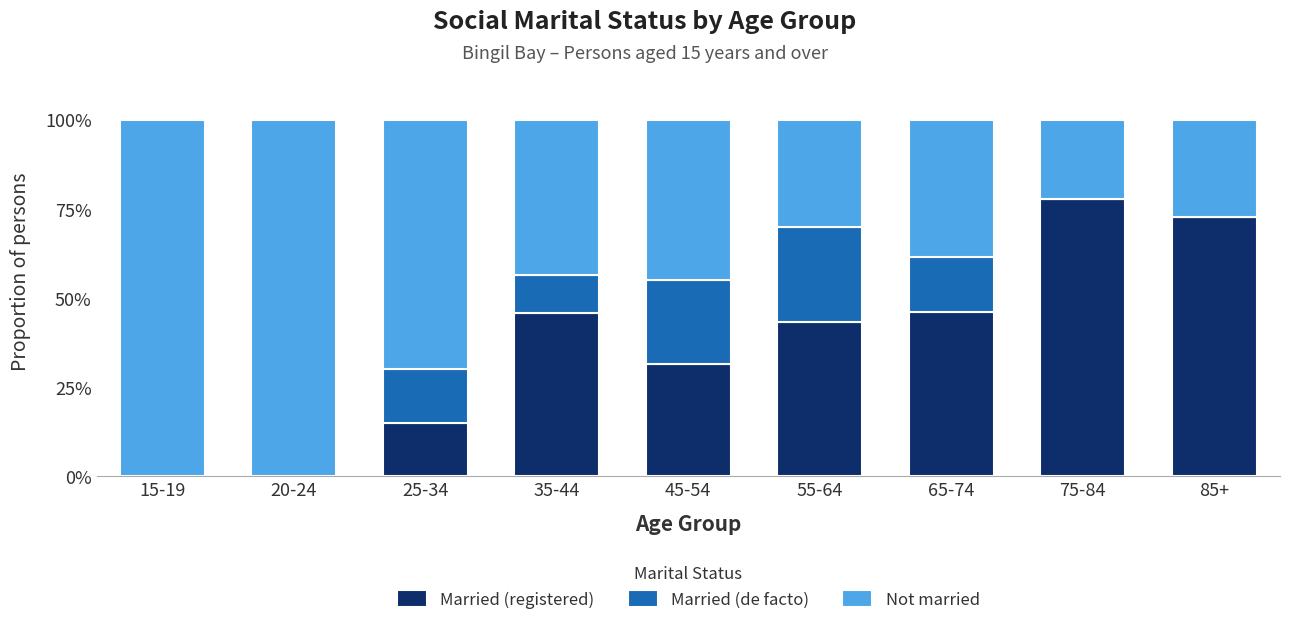

Reading left to right, what are the values for Married (registered)?

15-19=0.0	20-24=0.0	25-34=15.0	35-44=45.7	45-54=31.4	55-64=43.3	65-74=46.2	75-84=77.8	85+=72.7